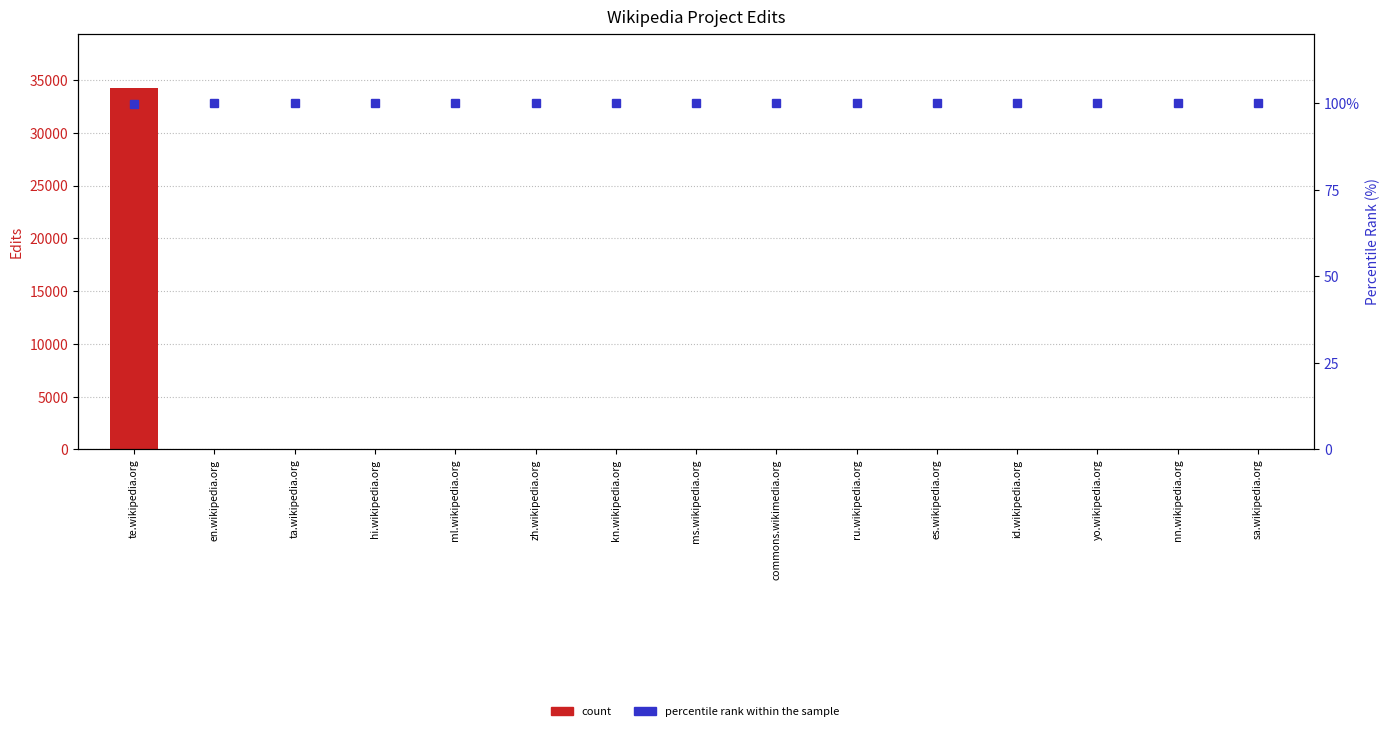

What is the maximum value shown in the chart?

34249.0